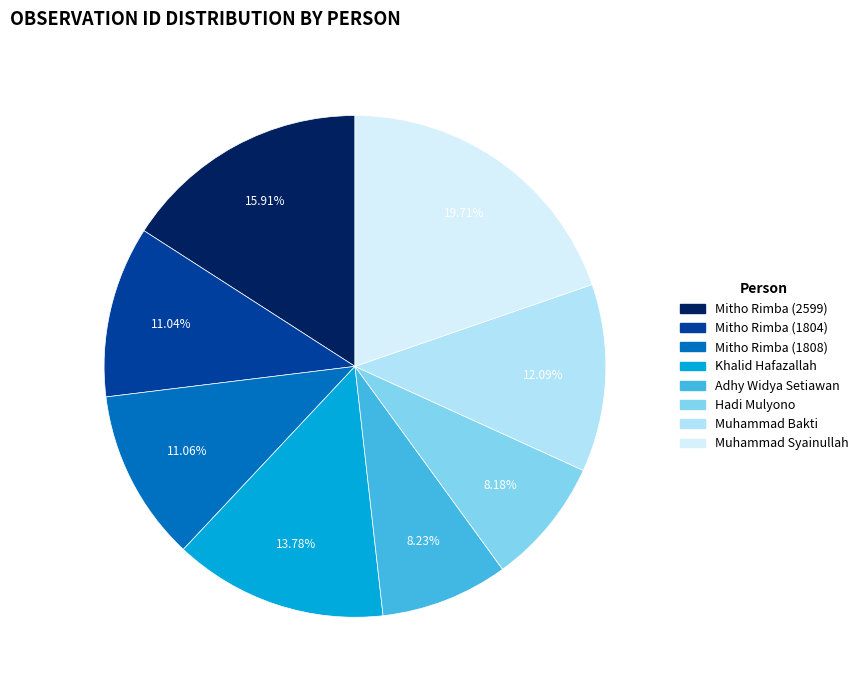

The Muhammad Syainullah slice represents 28% of the pie. True or false?

False